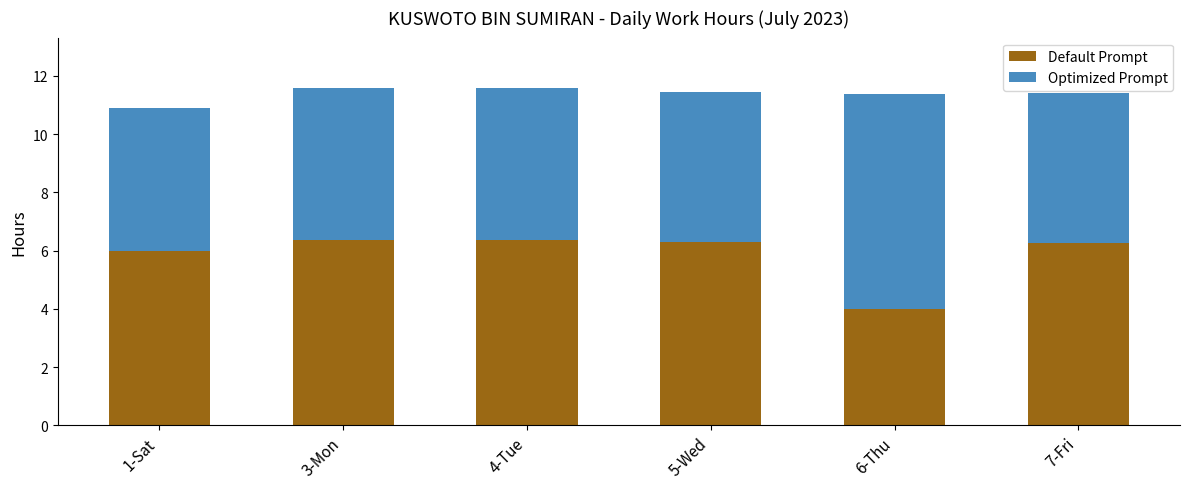

Count the number of categories in the chart.

6